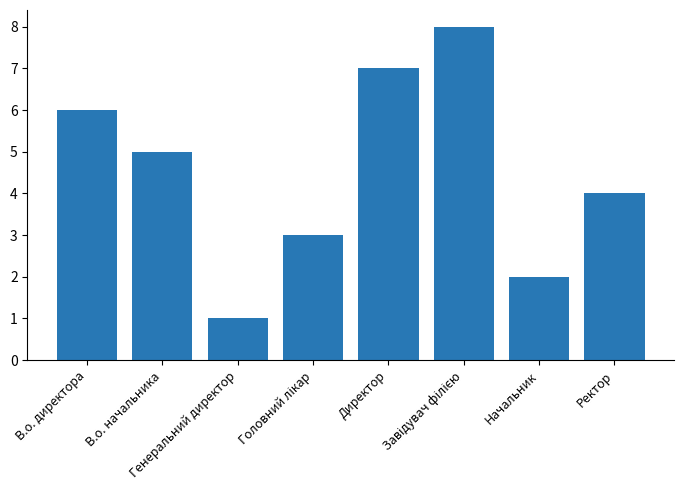

What is the difference between the maximum and second lowest values?

6